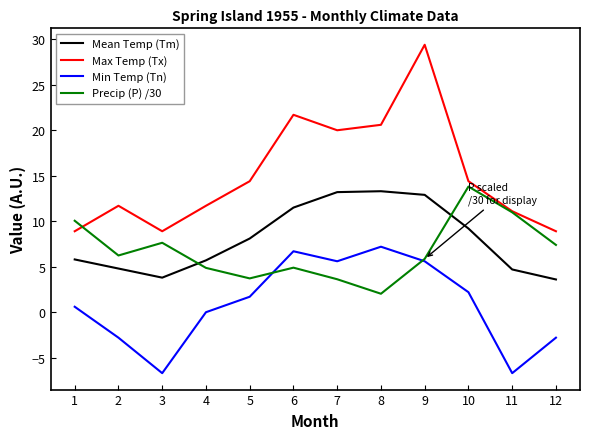

What is the total value across all series at 8?

43.1